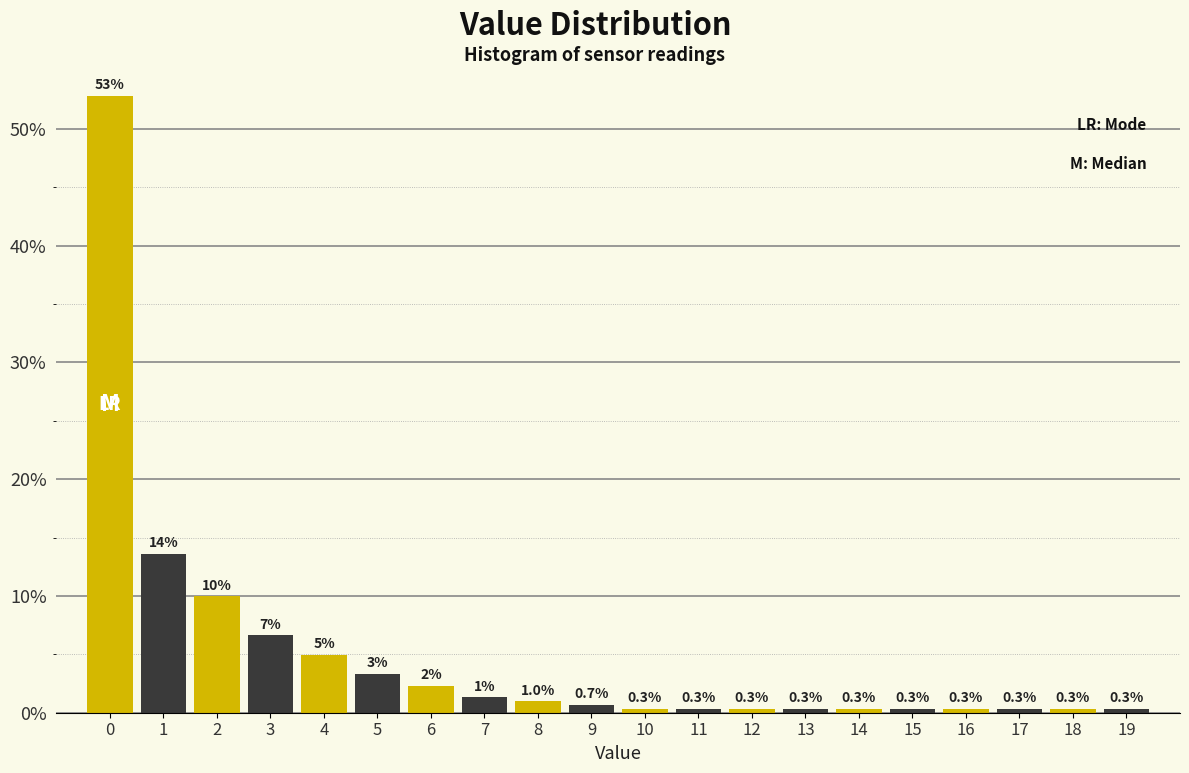

Which range on the x-axis has the tallest bar?

-0.5 to 0.5